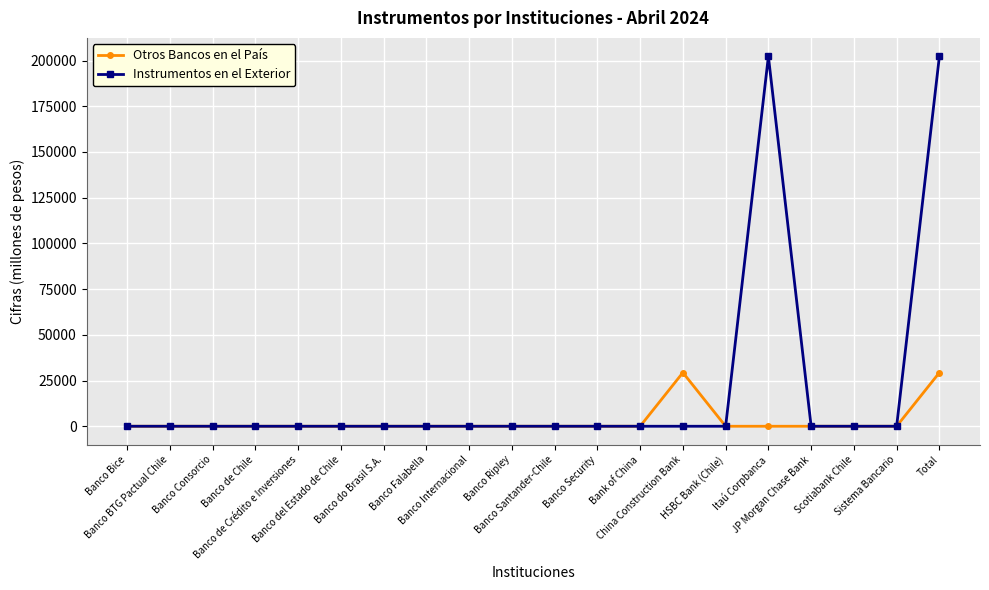

What is the label of the 14th point from the right?

Banco do Brasil S.A.